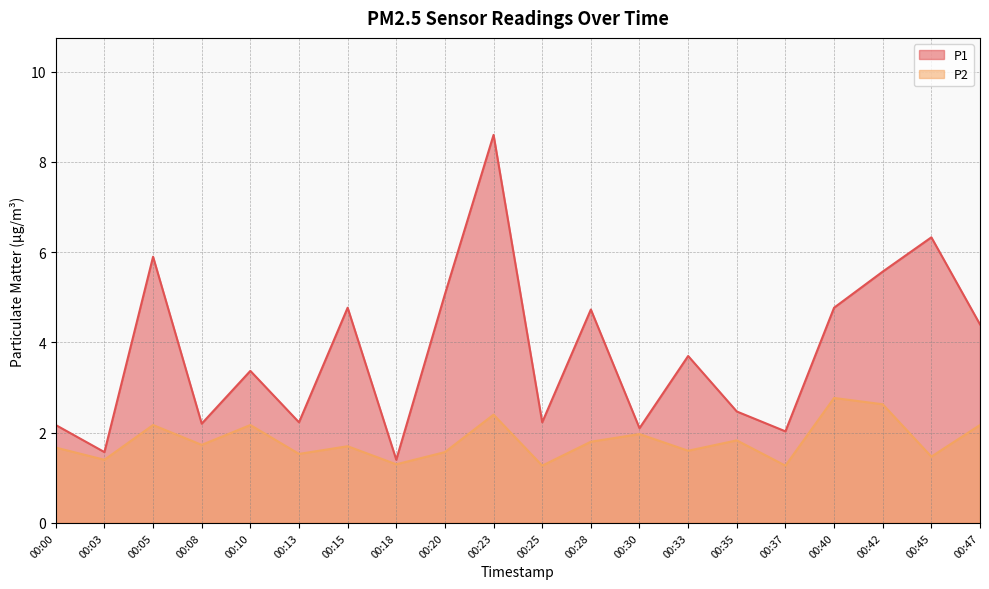

Count the number of data series in this chart.

2